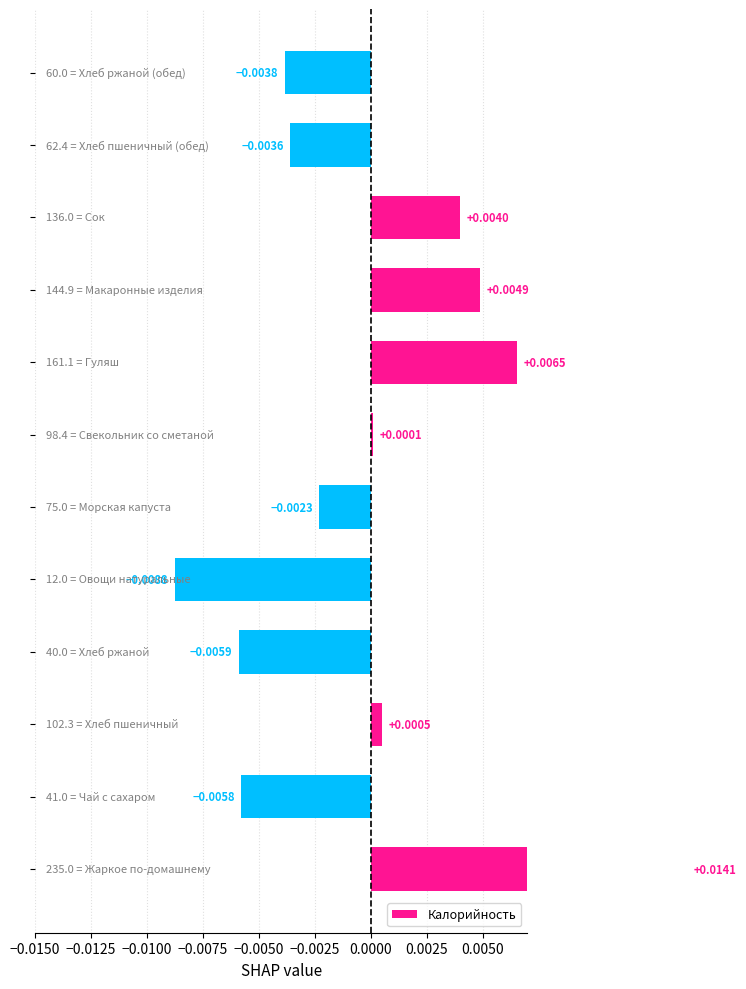

How many categories are shown in the chart?

12